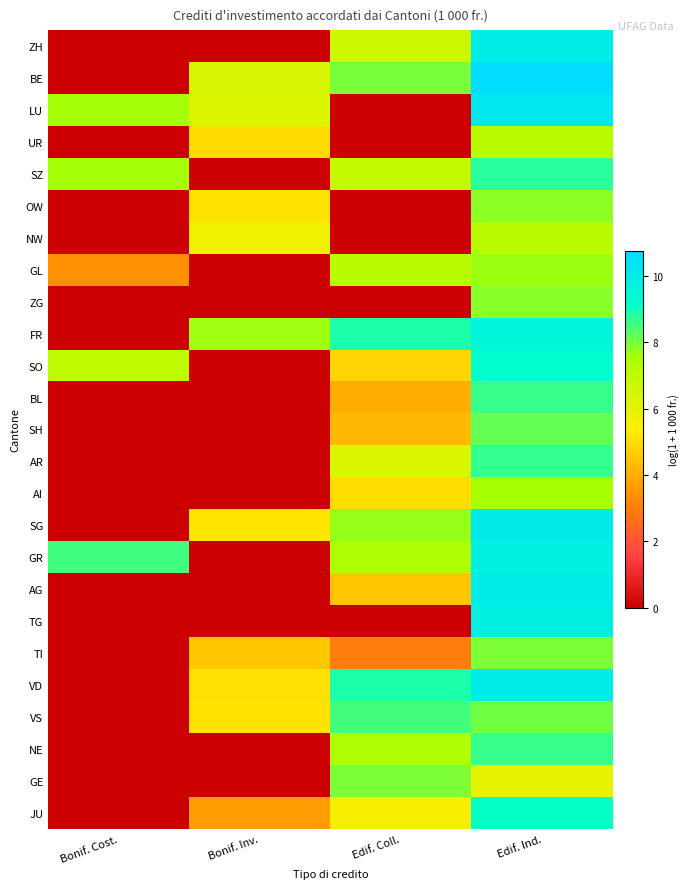

Which has a higher value, Edif. Ind. or Bonif. Cost.?

Edif. Ind.